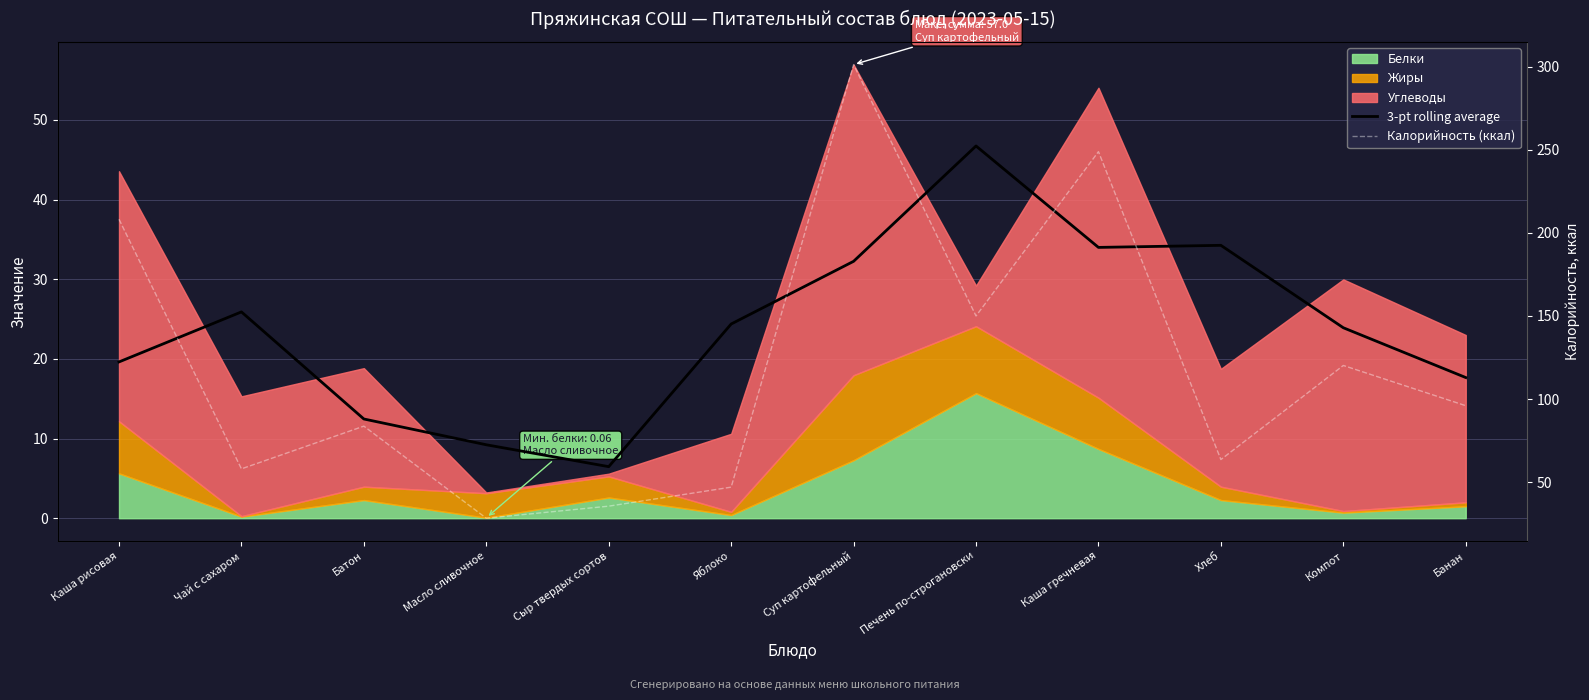

What is the approximate value of 3-pt rolling average at Масло сливочное?

9.2